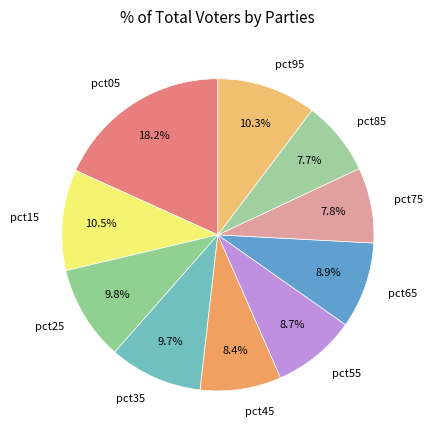

To the nearest percent, what is the difference between the pct95 and pct05 slice percentages?

8%